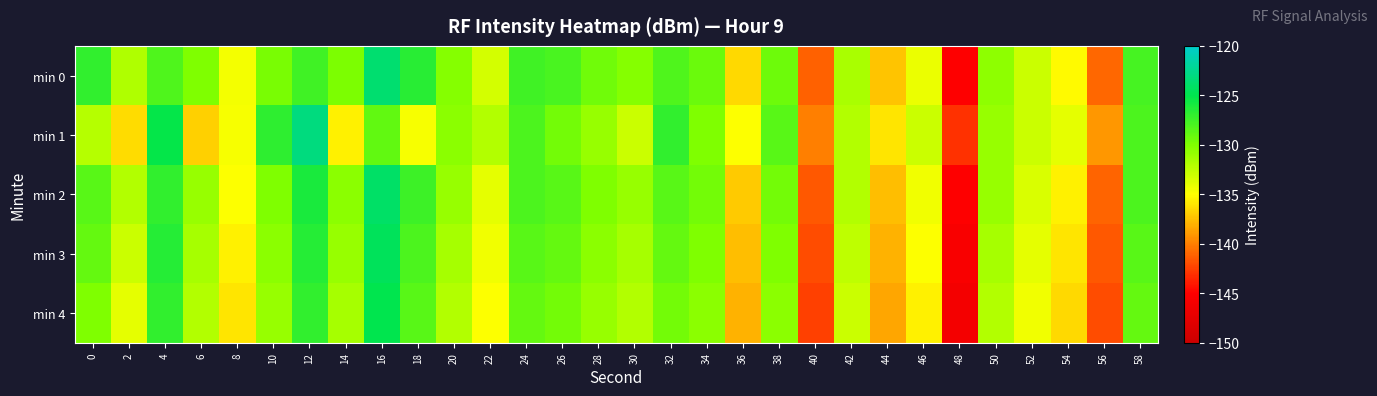

Which series has the largest total across all categories?

min 0